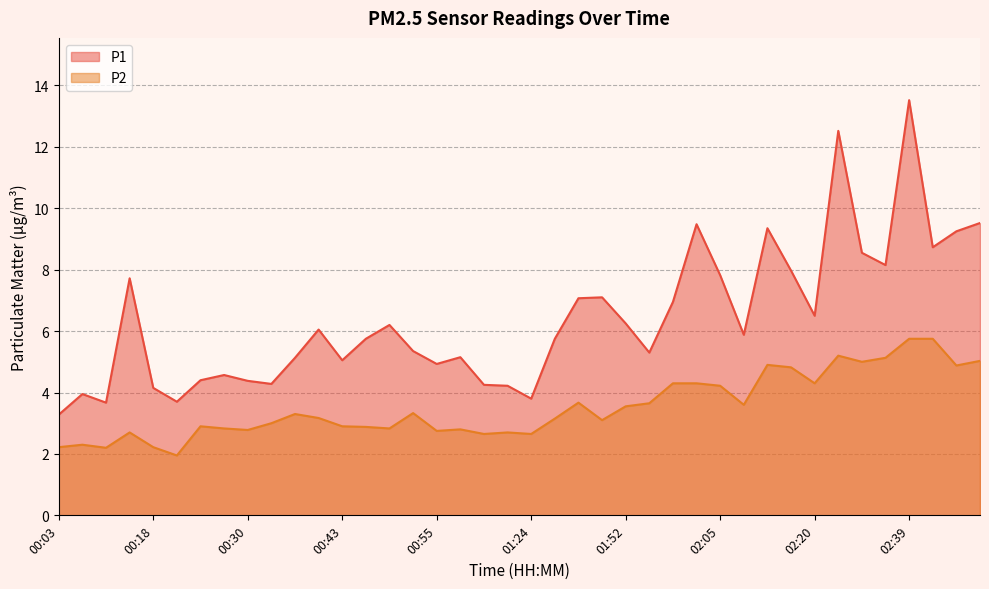

What is the spread (max minus min) of values at 00:58?

2.4